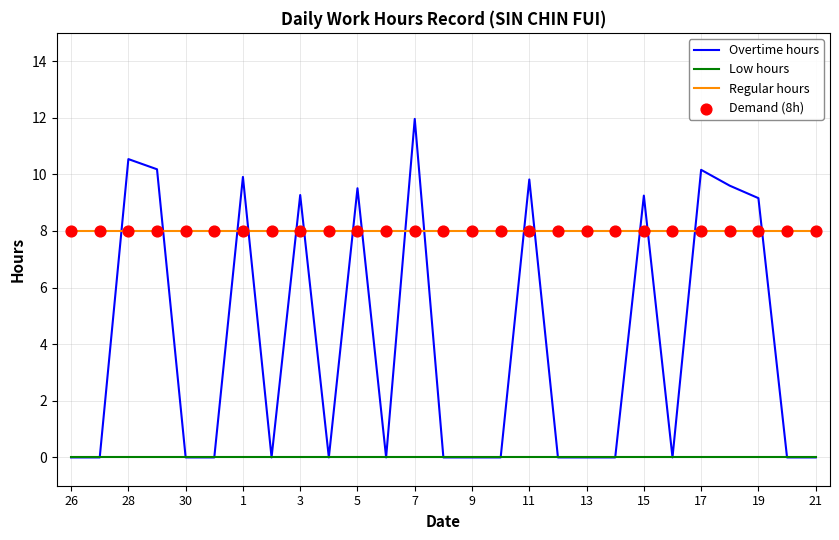

Which series has the largest total across all categories?

Regular hours